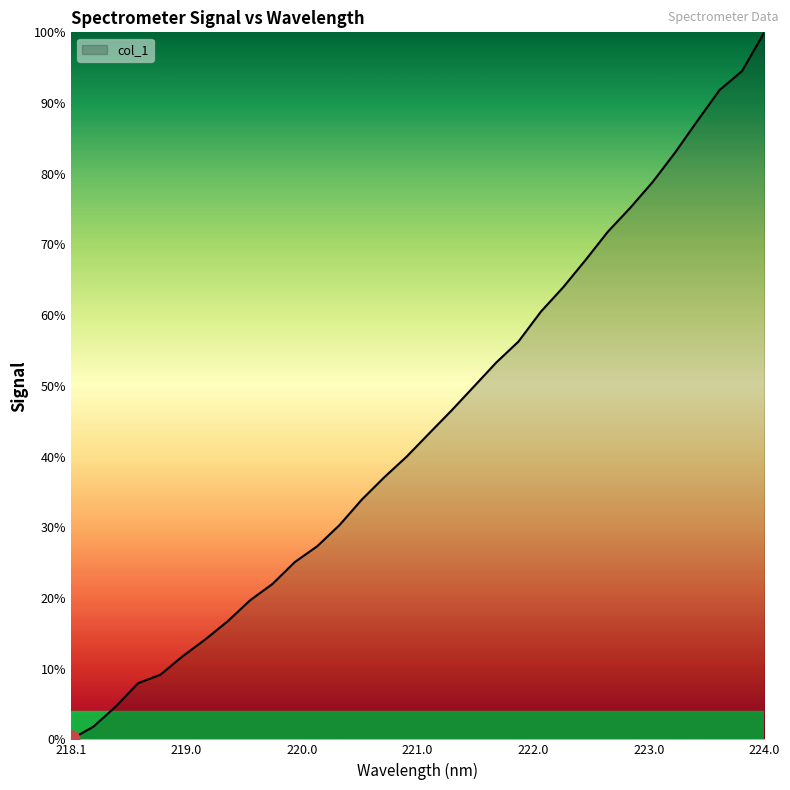

What is the greatest value displayed?

100.0